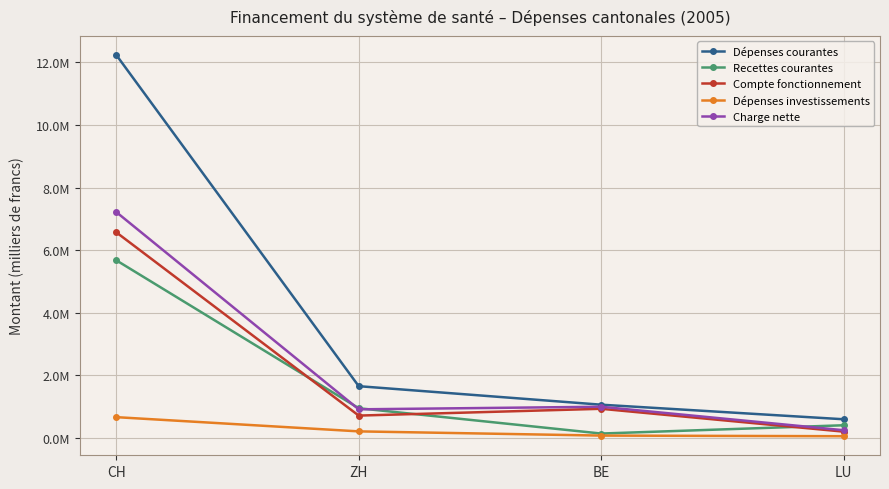

The Charge nette series shows 336169.5 at LU. True or false?

False